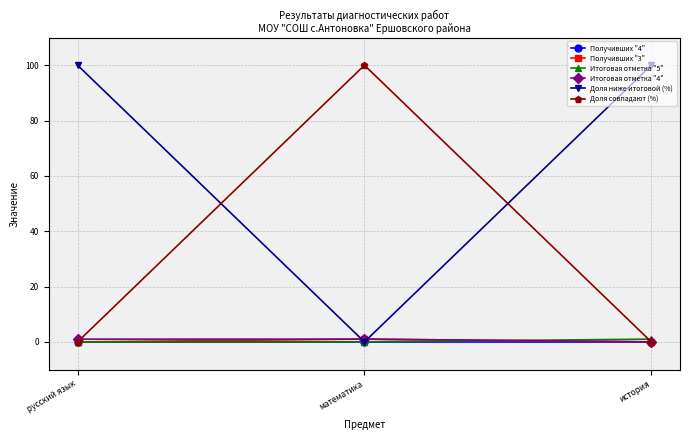

What is the label of the 2nd point from the right?

математика